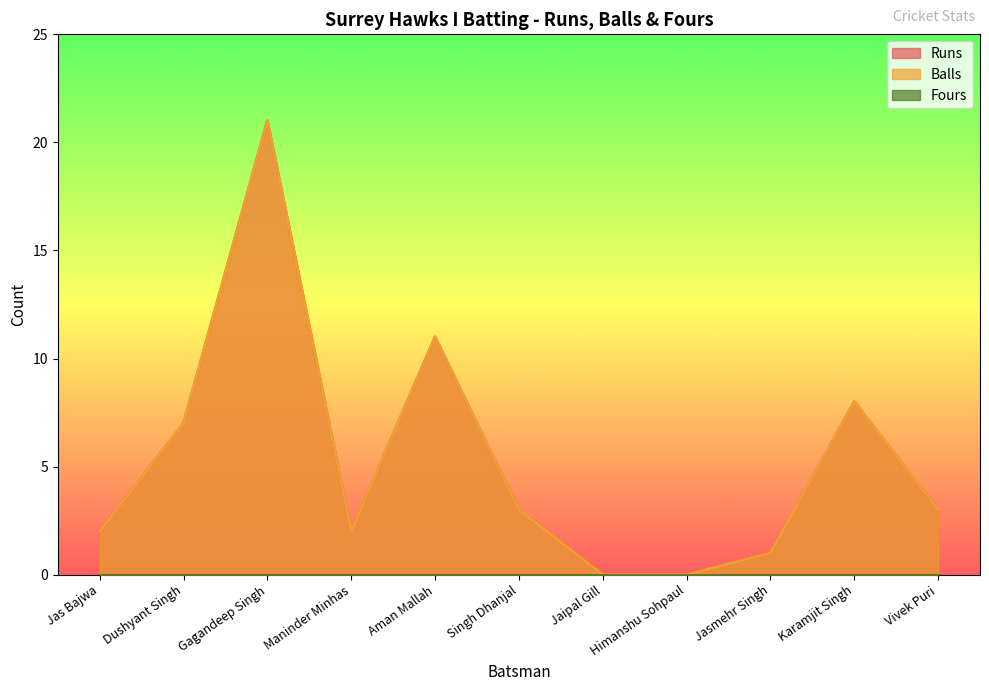

What is the label of the 5th point from the right?

Jaipal Gill